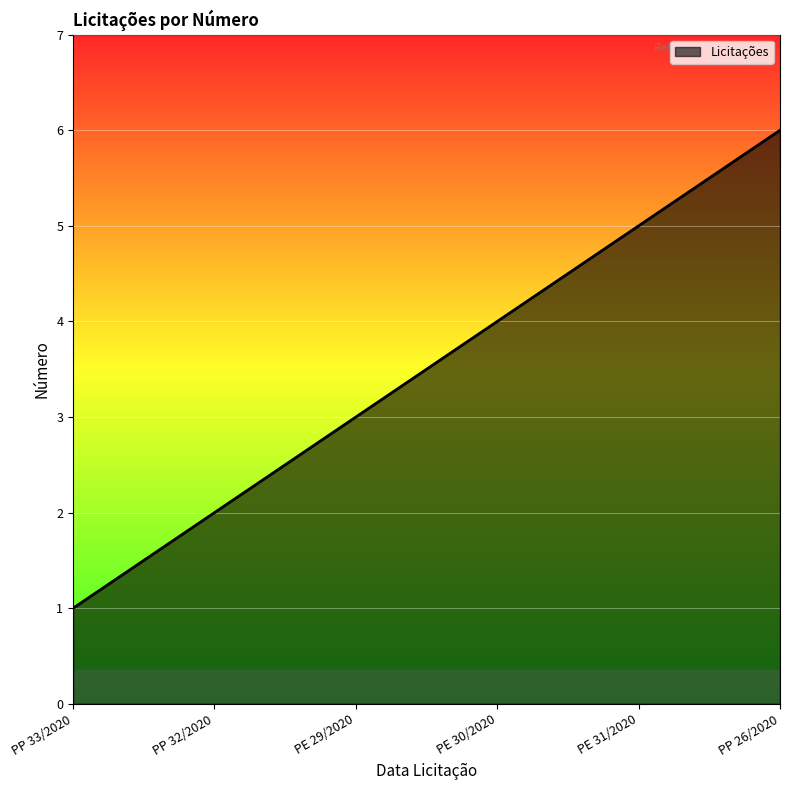

List the labels in order of value, largest first.

PP 26/2020, PE 31/2020, PE 30/2020, PE 29/2020, PP 32/2020, PP 33/2020